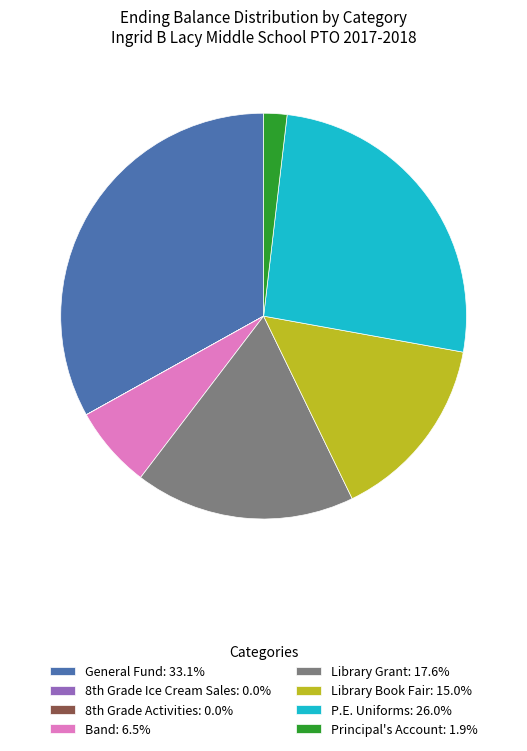

Which slice is the largest?

General Fund